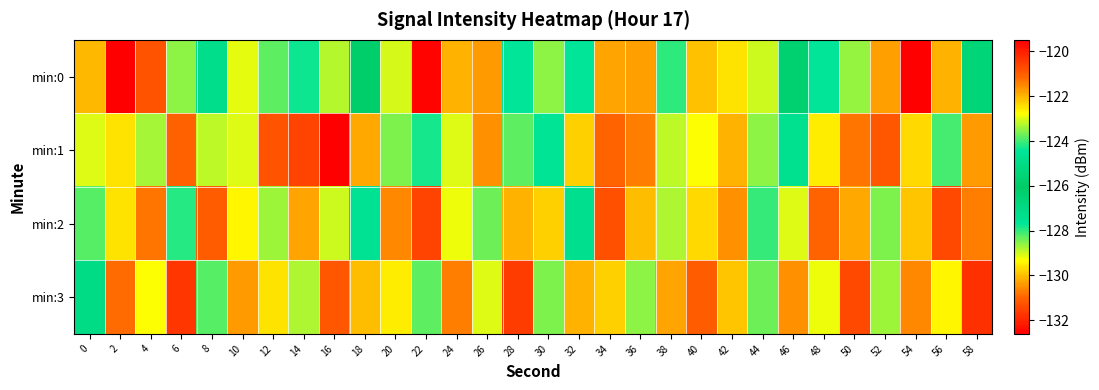

Reading left to right, what are all the values shown in this chart?

min:0: 0=-130.1	2=-119.5	4=-131.2	6=-128.6	8=-127.3	10=-129.2	12=-128.3	14=-127.8	16=-128.8	18=-126.1	20=-129.0	22=-132.5	24=-130.1	26=-130.4	28=-127.7	30=-128.6	32=-127.7	34=-130.3	36=-130.3	38=-128.0	40=-130.0	42=-129.6	44=-129.0	46=-126.4	48=-127.7	50=-128.6	52=-130.3	54=-132.6	56=-130.1	58=-125.4
min:1: 0=-129.1	2=-129.6	4=-128.8	6=-131.0	8=-128.9	10=-129.1	12=-131.2	14=-131.5	16=-132.6	18=-130.2	20=-128.5	22=-127.8	24=-129.1	26=-130.5	28=-128.3	30=-127.6	32=-129.8	34=-131.0	36=-130.7	38=-128.9	40=-129.3	42=-130.1	44=-128.6	46=-127.4	48=-129.5	50=-130.8	52=-131.2	54=-129.7	56=-128.1	58=-130.4
min:2: 0=-128.2	2=-129.6	4=-130.8	6=-127.9	8=-131.1	10=-129.4	12=-128.7	14=-130.3	16=-129.0	18=-127.5	20=-130.6	22=-131.5	24=-129.2	26=-128.4	28=-130.1	30=-129.8	32=-127.3	34=-131.3	36=-130.0	38=-128.8	40=-129.7	42=-130.5	44=-128.0	46=-129.1	48=-131.0	50=-130.2	52=-128.5	54=-129.9	56=-131.4	58=-130.7
min:3: 0=-127.1	2=-130.9	4=-129.3	6=-131.7	8=-128.2	10=-130.4	12=-129.6	14=-128.8	16=-131.2	18=-130.0	20=-129.5	22=-128.3	24=-130.7	26=-129.1	28=-131.6	30=-128.5	32=-130.1	34=-129.8	36=-128.6	38=-130.3	40=-131.1	42=-129.9	44=-128.4	46=-130.5	48=-129.2	50=-131.4	52=-128.7	54=-130.6	56=-129.4	58=-131.8